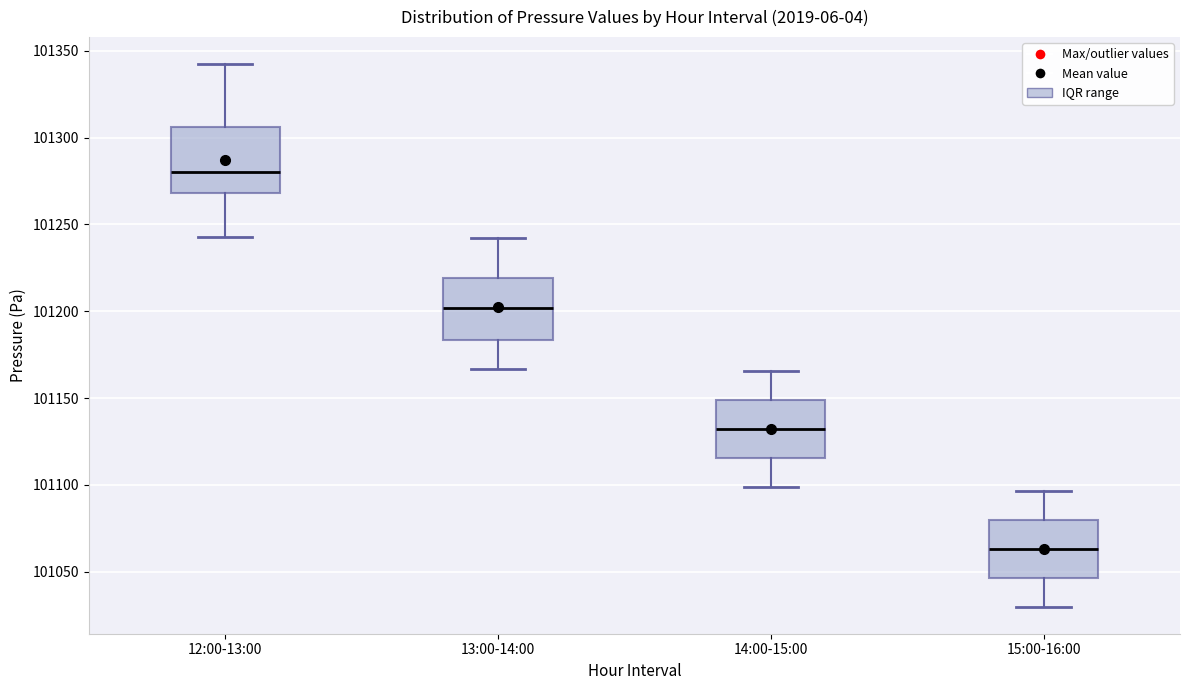

Which box's median line is the lowest?

15:00-16:00